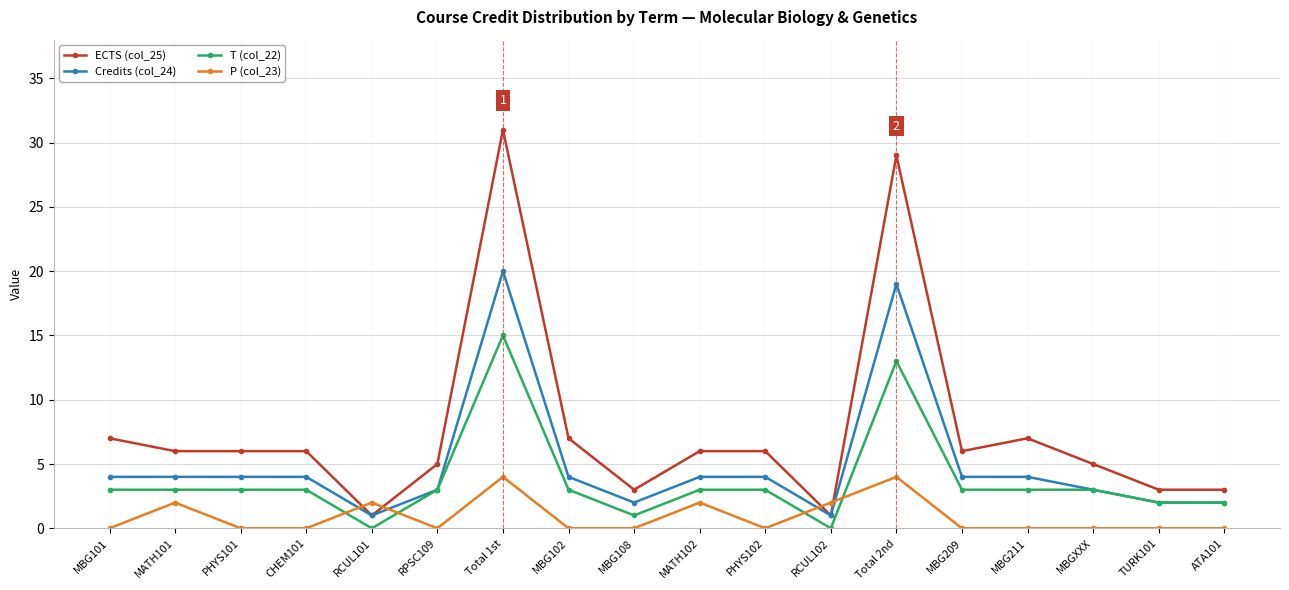

True or false: ECTS (col_25) and T (col_22) cross at least once.

False